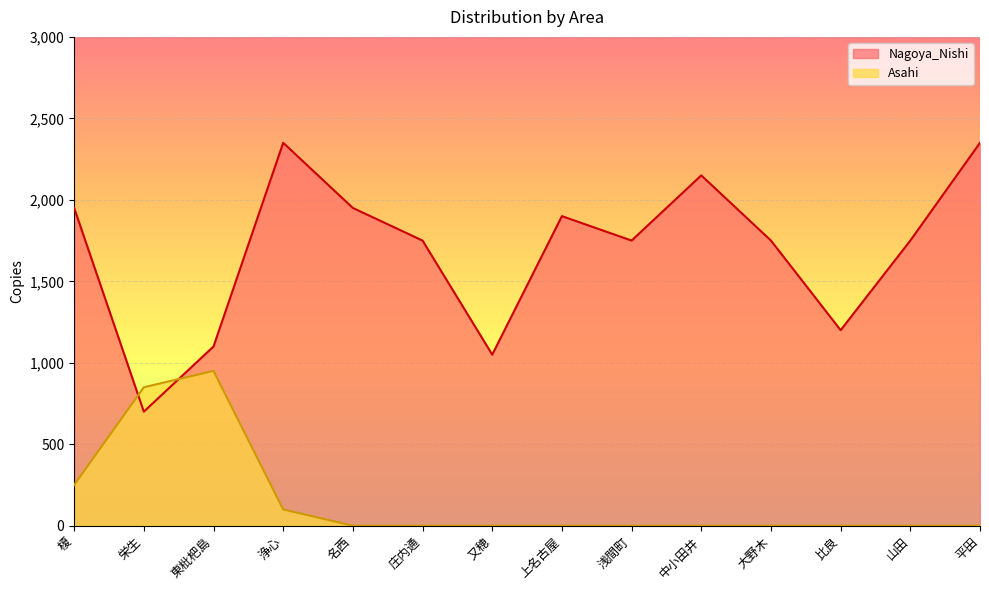

Which series ends up on top after the final intersection of Nagoya_Nishi and Asahi?

Nagoya_Nishi